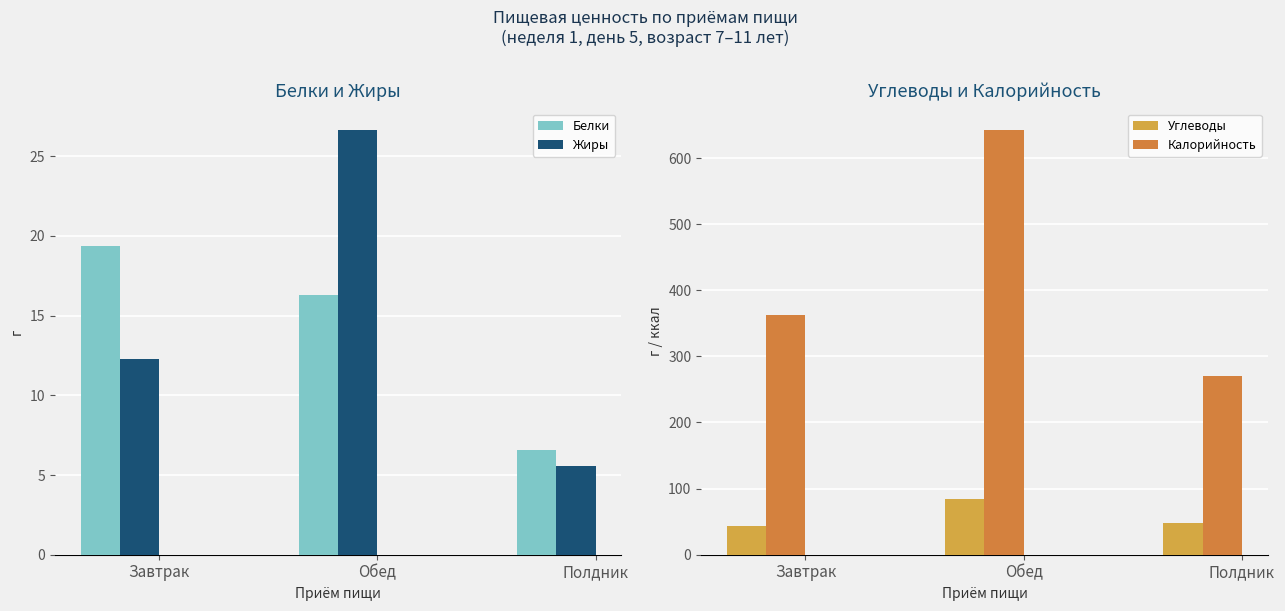

What is the value of the Жиры bar at the 2nd from the left?

26.7